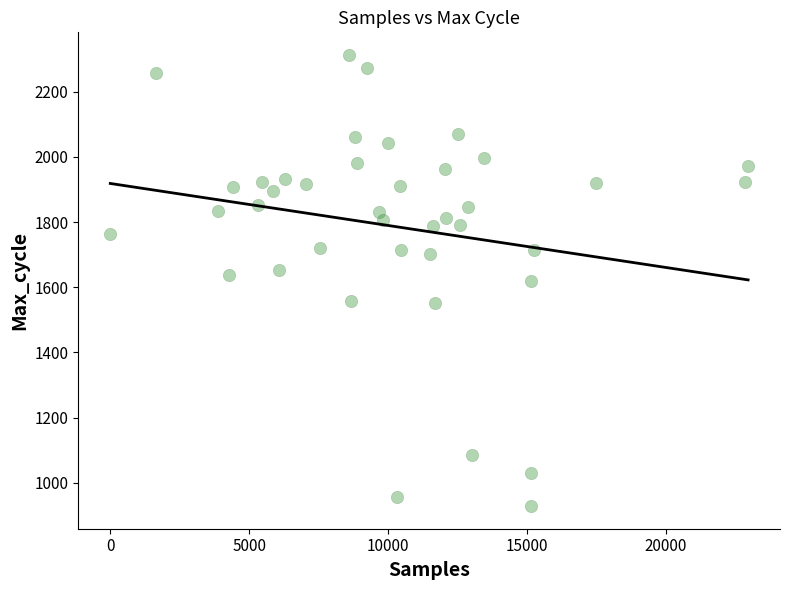

What is the range of Y values (max minus min)?

1385